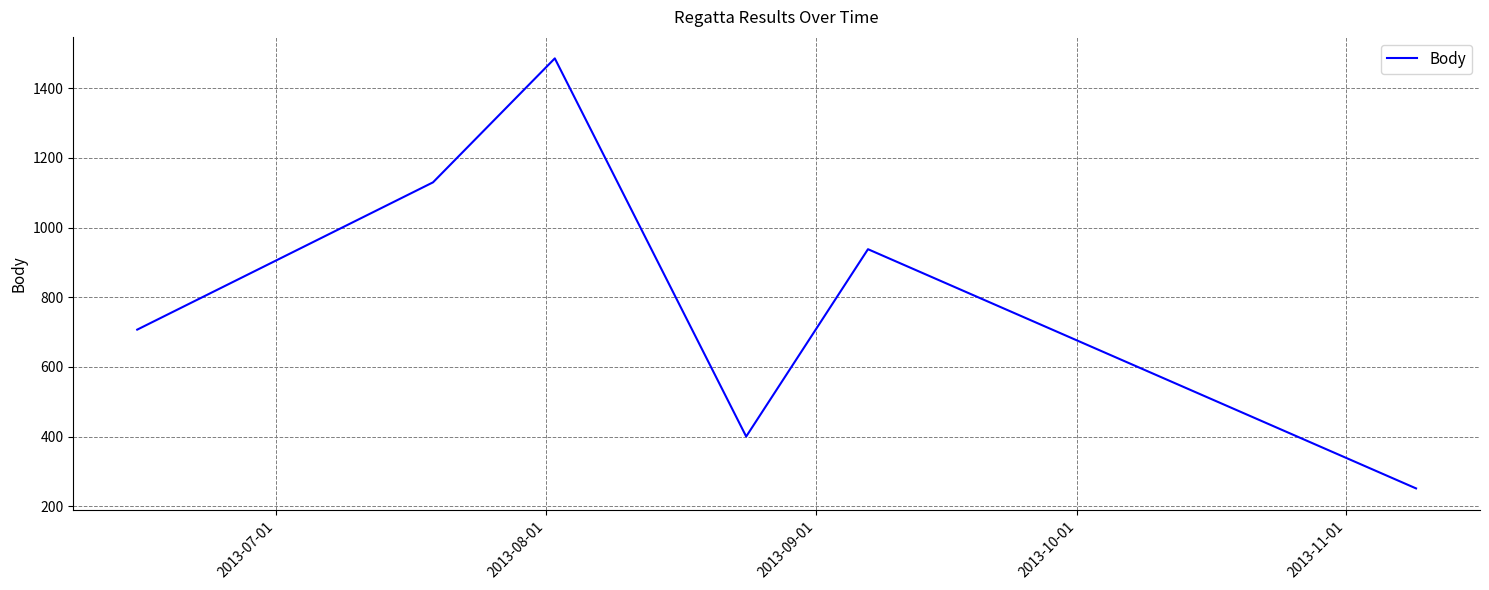

How many values are between 400 and 1130?

4